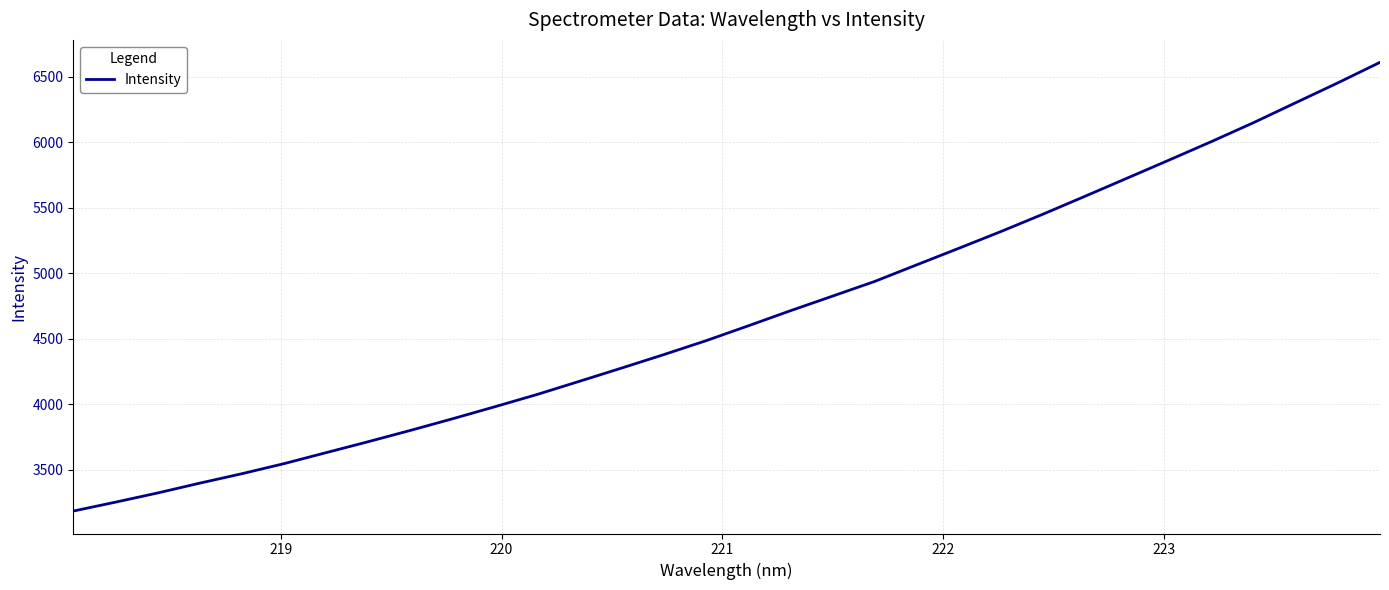

What is the difference between the maximum and minimum values?

3425.9